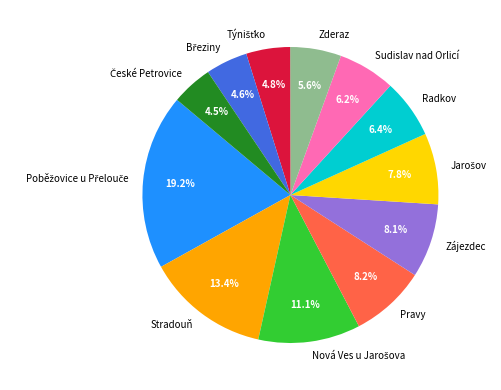

True or false: Sudislav nad Orlicí accounts for 6% of the total.

True